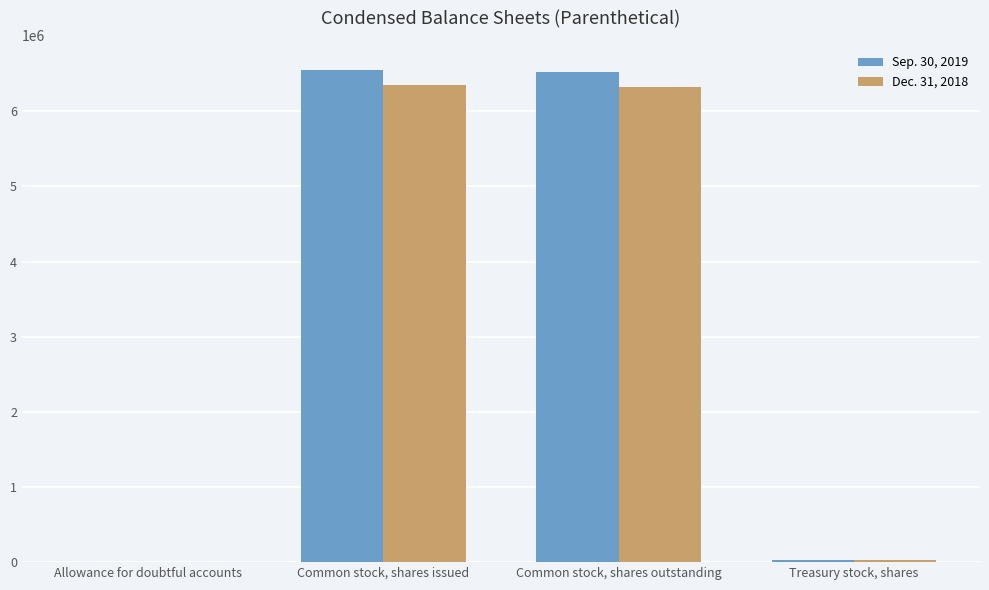

The value of Dec. 31, 2018 at Common stock, shares issued is 11099967. True or false?

False